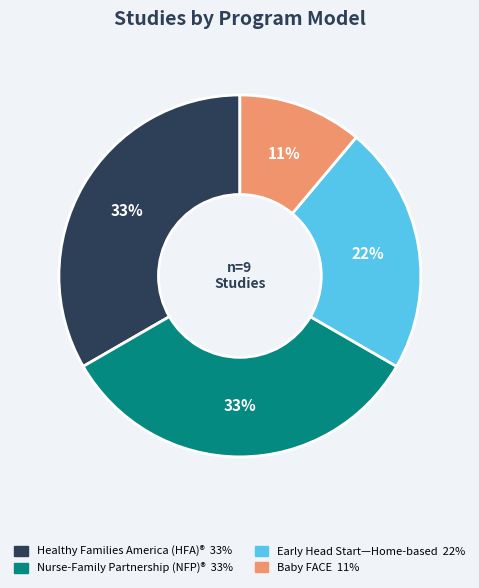

Does any single category account for the majority?

No